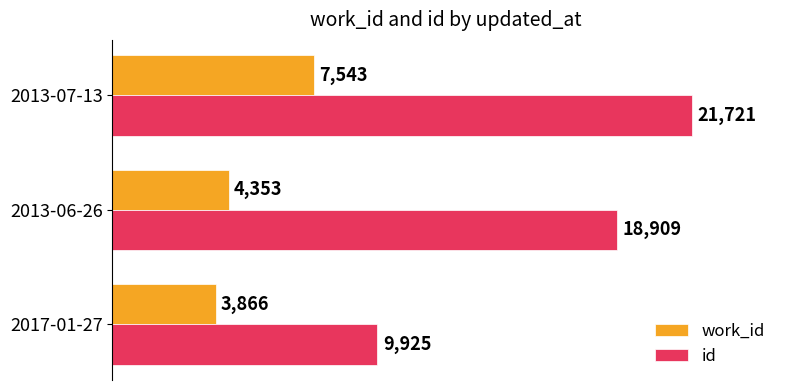

Where is id nearest to the value 15823?

2013-06-26